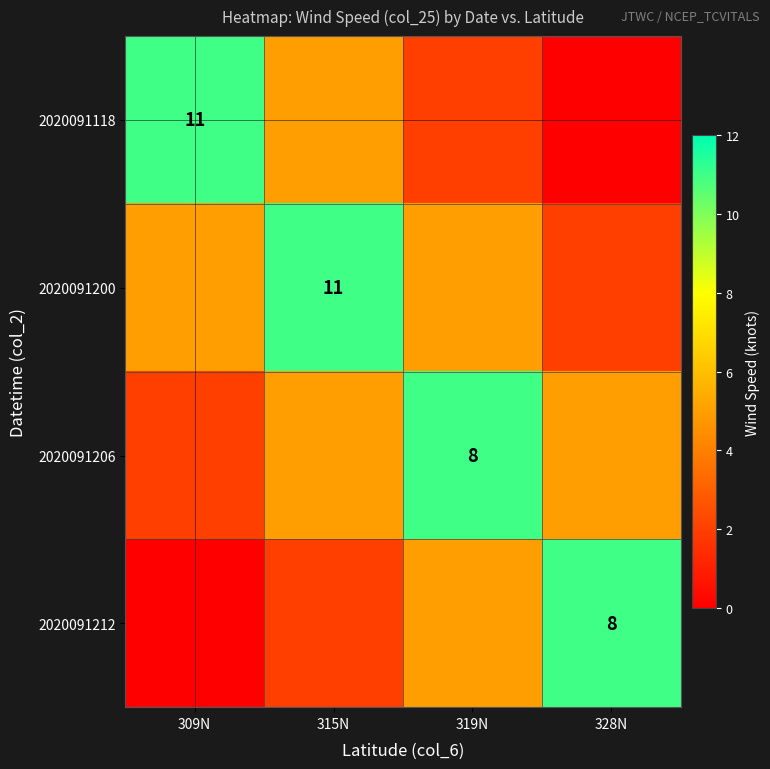

What is the maximum value shown in the chart?

11